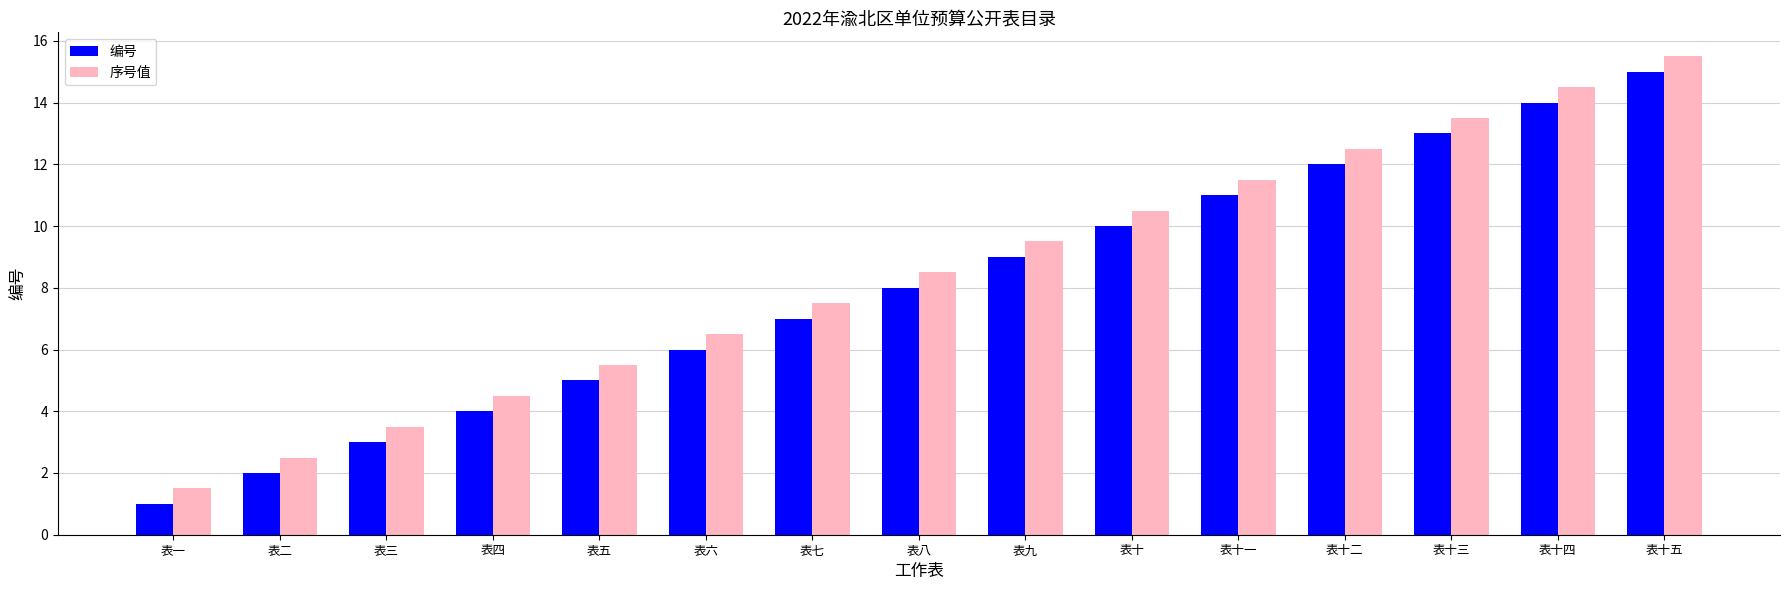

What is the label of the 10th bar from the right?

表六